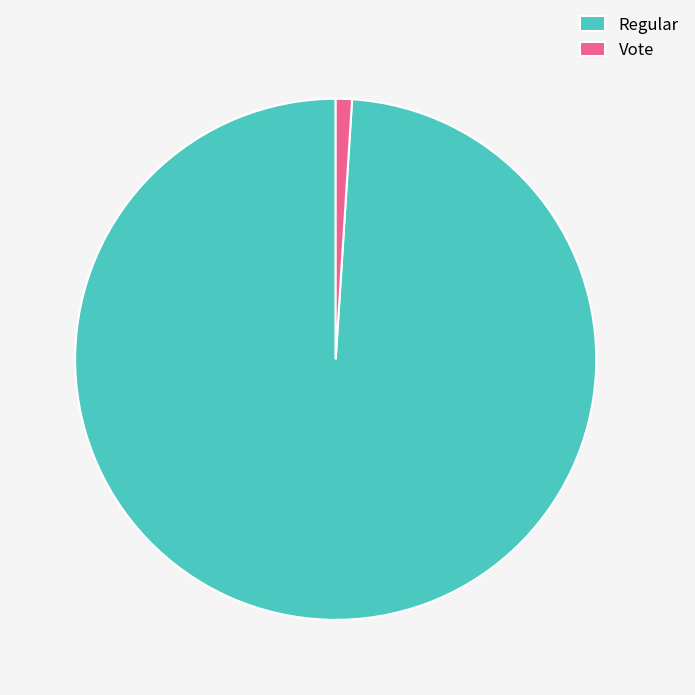

Is the sum of Vote and Regular greater than half?

Yes